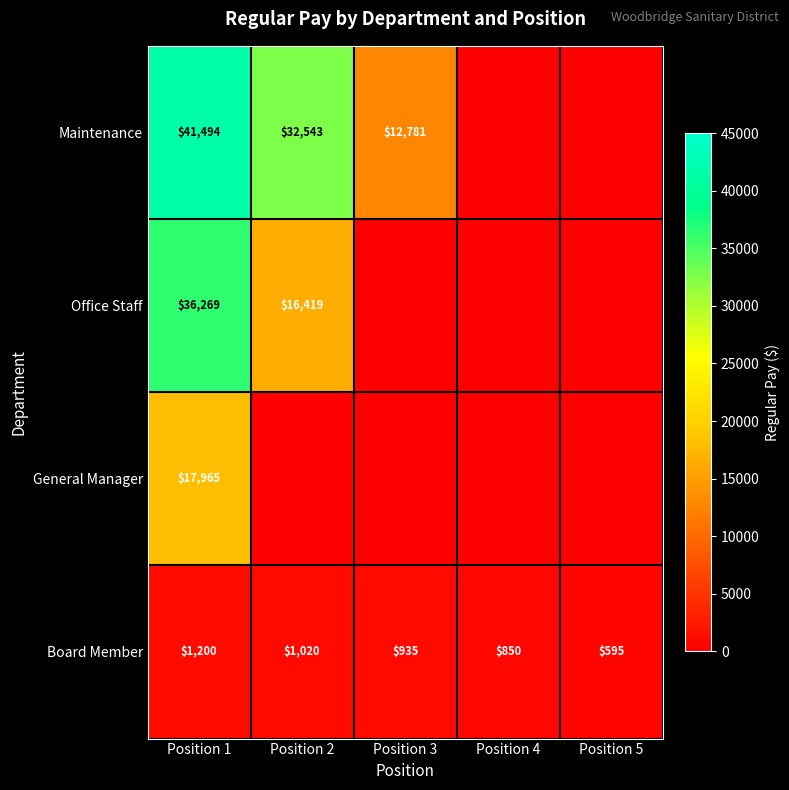

Count the Board Member values in the range 850 to 1020.

3